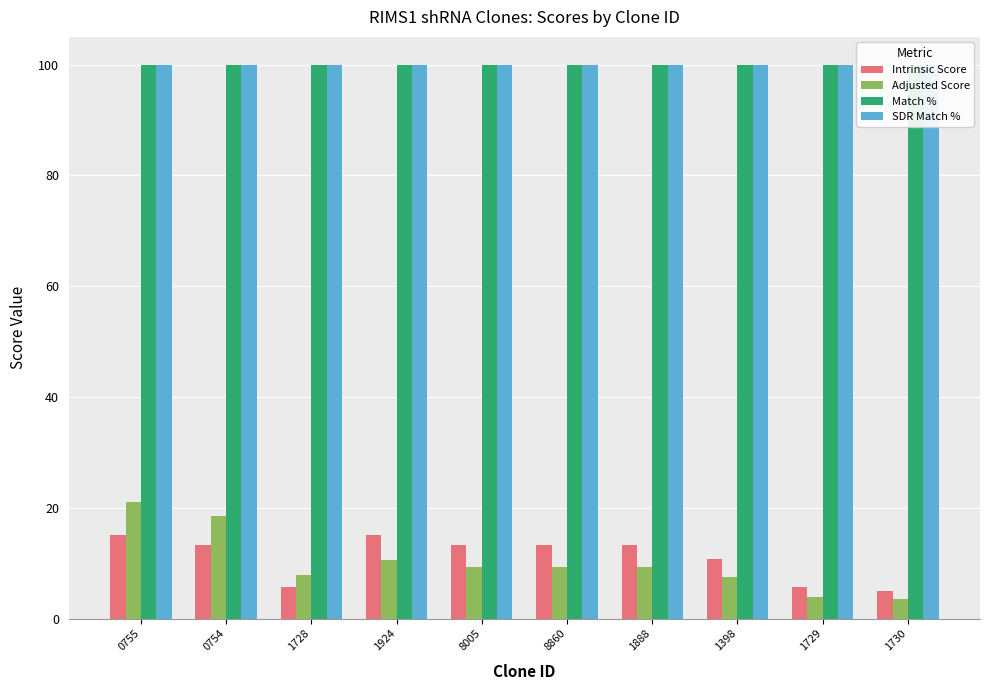

Reading left to right, transcribe all the data shown in this chart.

Intrinsic Score: 0755=15.0	0754=13.2	1728=5.6	1924=15.0	8005=13.2	8860=13.2	1888=13.2	1398=10.8	1729=5.6	1730=5.0
Adjusted Score: 0755=21.0	0754=18.5	1728=7.9	1924=10.5	8005=9.2	8860=9.2	1888=9.2	1398=7.6	1729=3.9	1730=3.5
Match %: 0755=100.0	0754=100.0	1728=100.0	1924=100.0	8005=100.0	8860=100.0	1888=100.0	1398=100.0	1729=100.0	1730=100.0
SDR Match %: 0755=100.0	0754=100.0	1728=100.0	1924=100.0	8005=100.0	8860=100.0	1888=100.0	1398=100.0	1729=100.0	1730=100.0